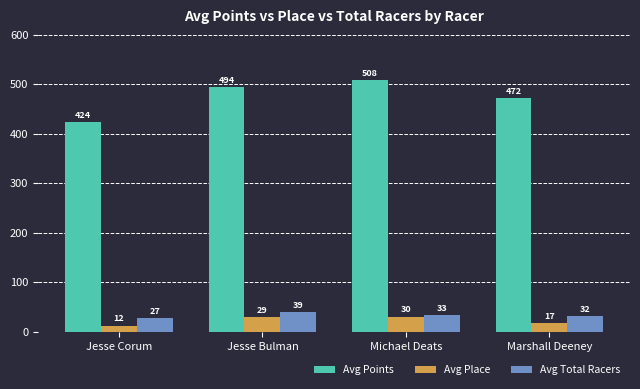

How many groups of bars are there?

4